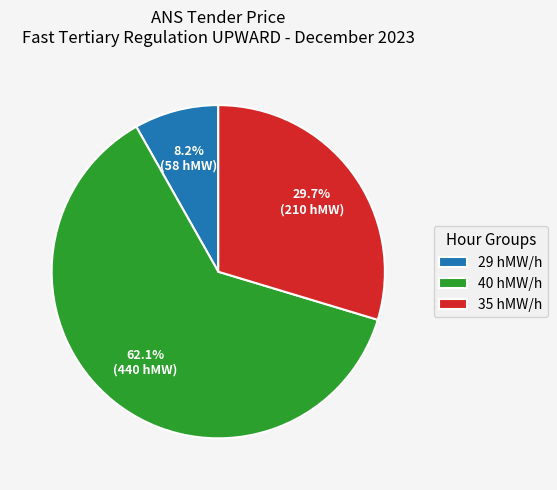

Does any single category account for the majority?

Yes